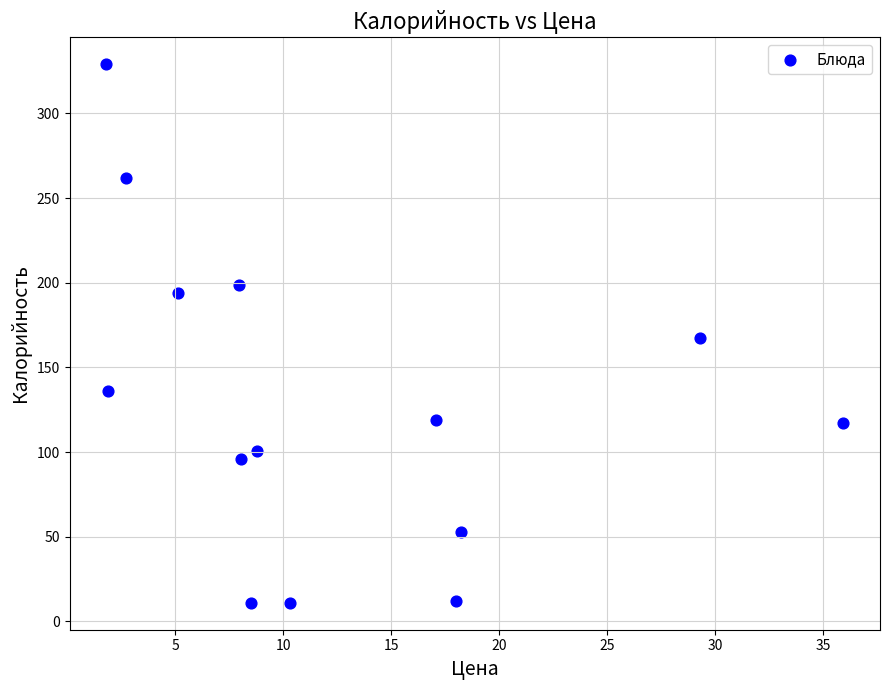

What is the range of X values (max minus min)?

34.1